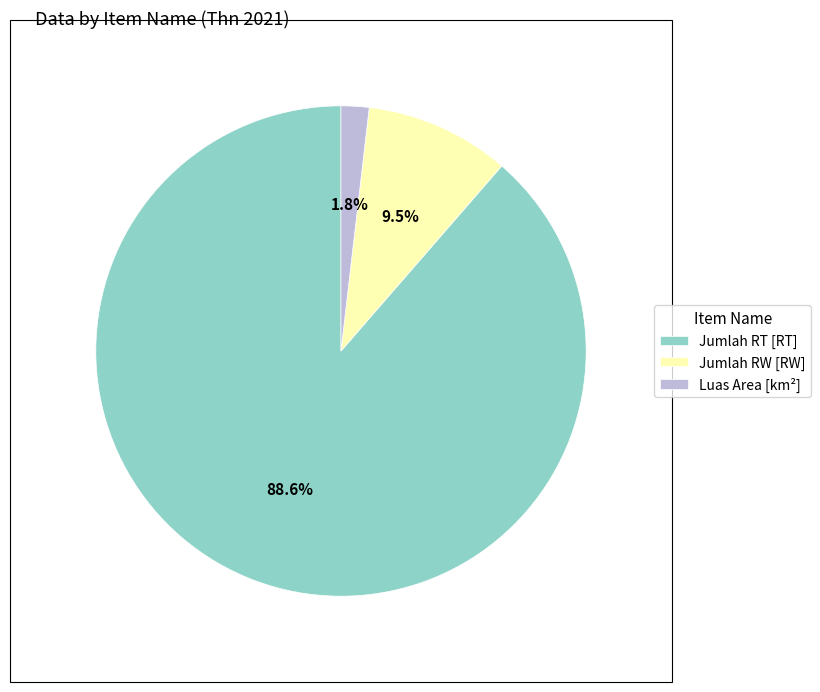

Rank the categories by value from highest to lowest.

Jumlah RT [RT], Jumlah RW [RW], Luas Area [km²]